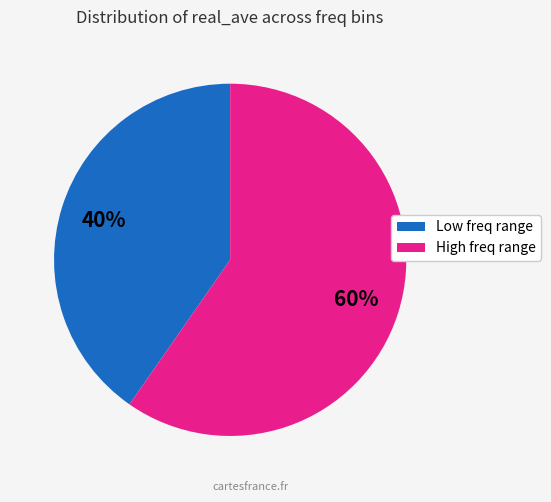

Does any single category account for the majority?

Yes